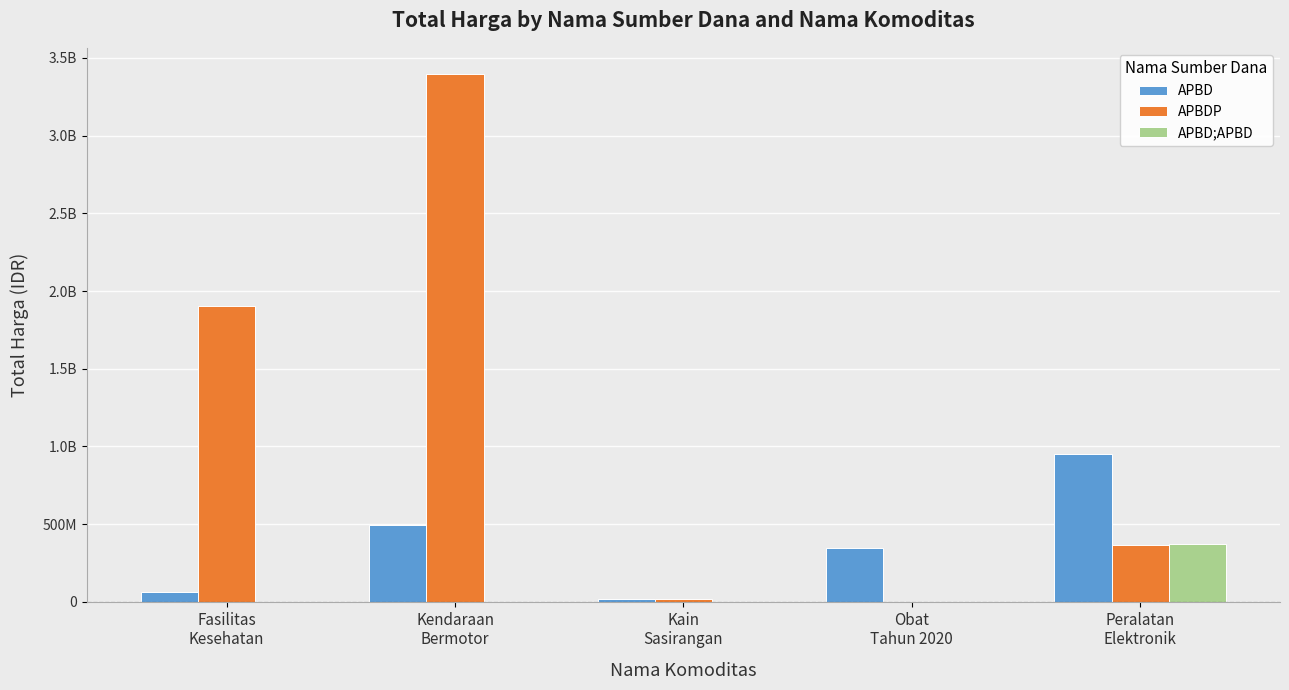

What position from the right is Fasilitas
Kesehatan?

5